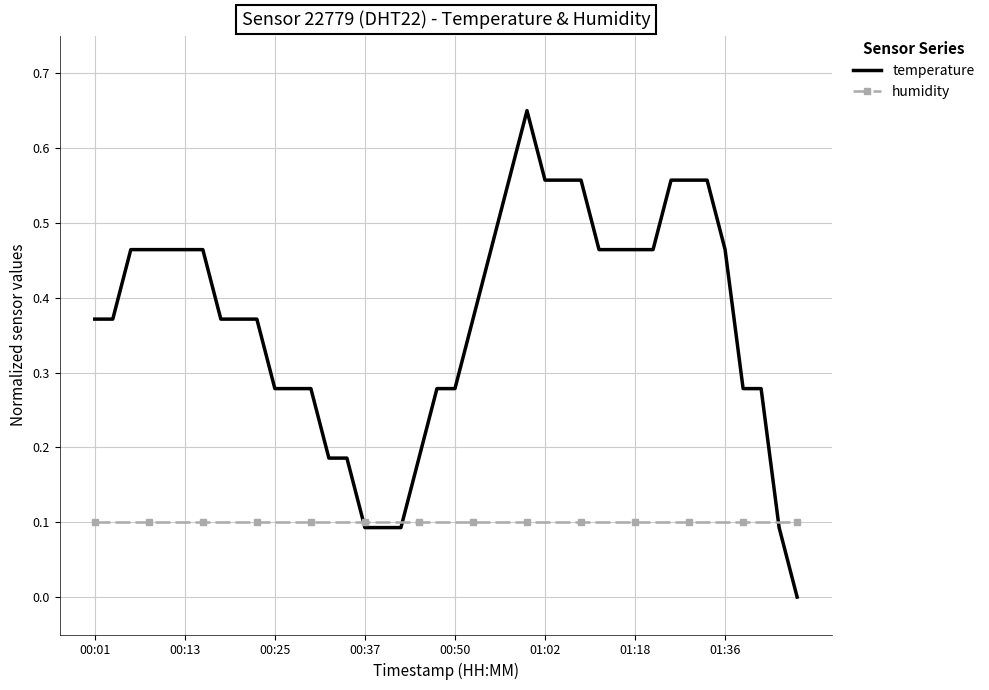

List the series in order of their overall mean, highest first.

temperature, humidity